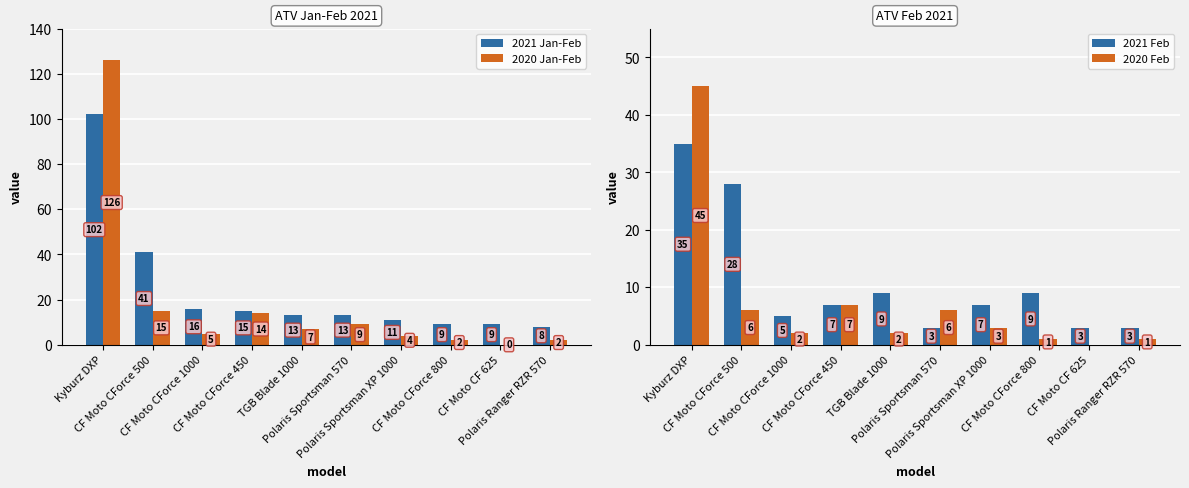

Where is 2021 Jan-Feb nearest to the value 55?

CF Moto CForce 500